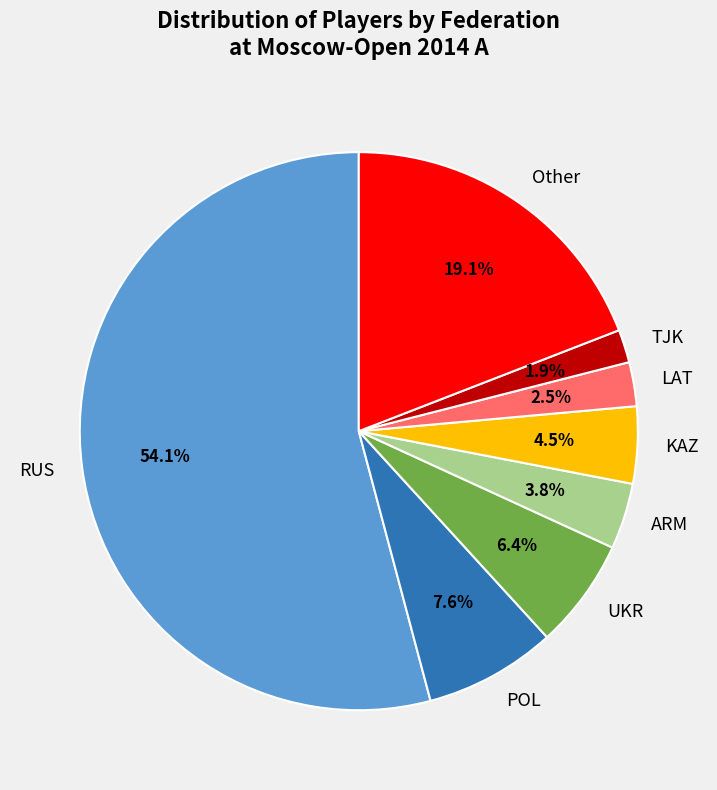

Which slice is the smallest?

TJK